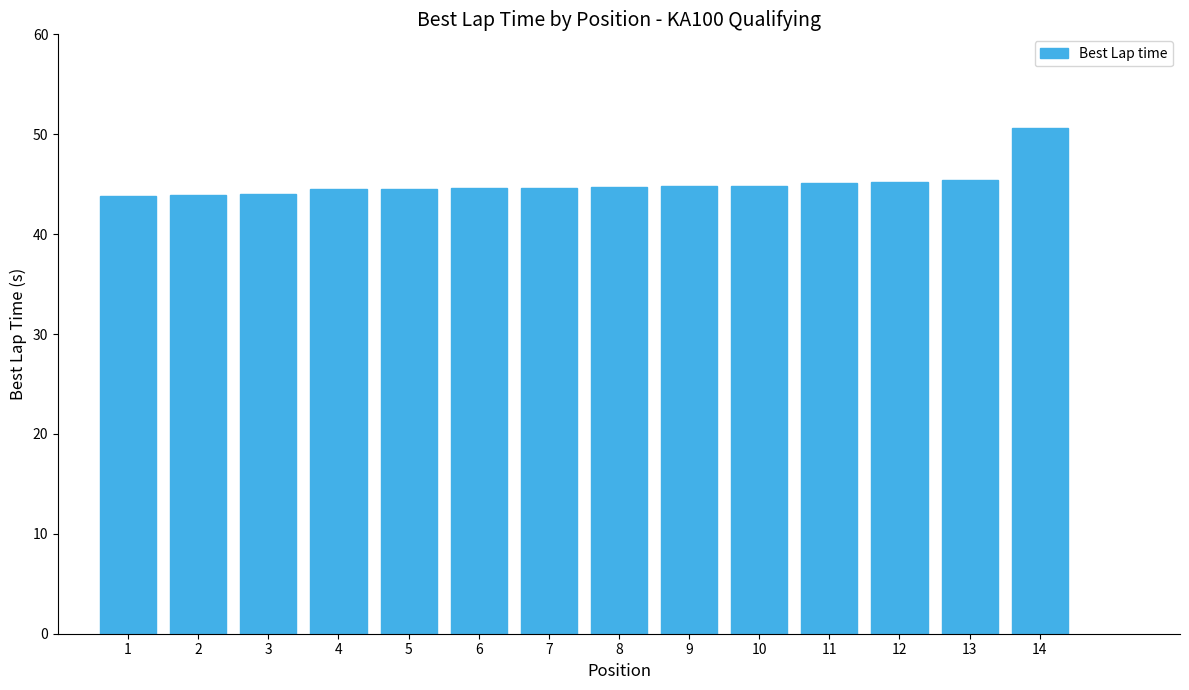

True or false: the data shows 44.0 at 3.

True